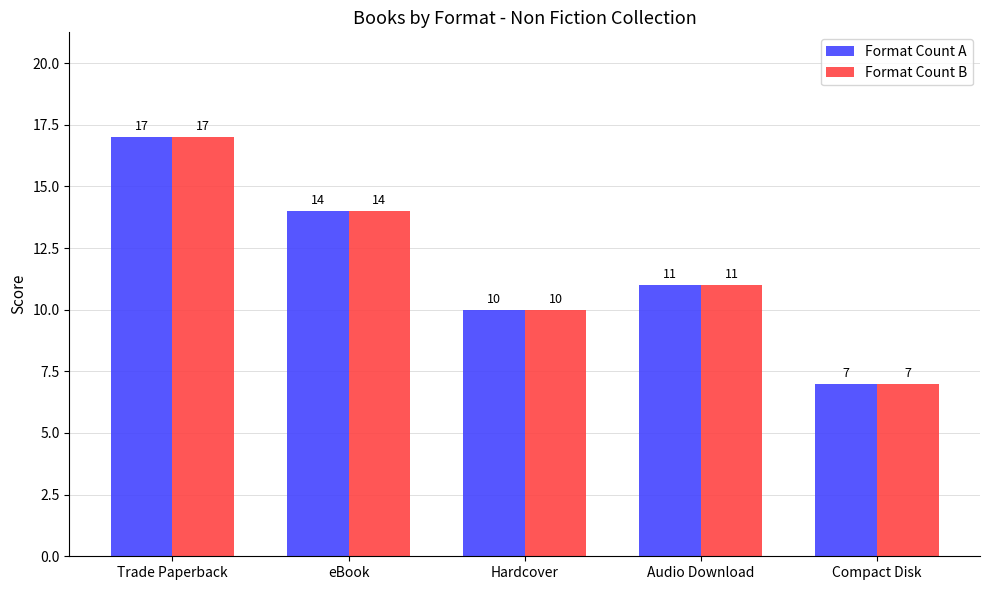

At which category is the sum across all series the highest?

Trade Paperback